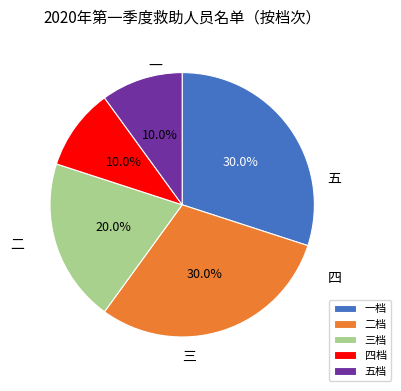

Count the number of slices in the pie.

5